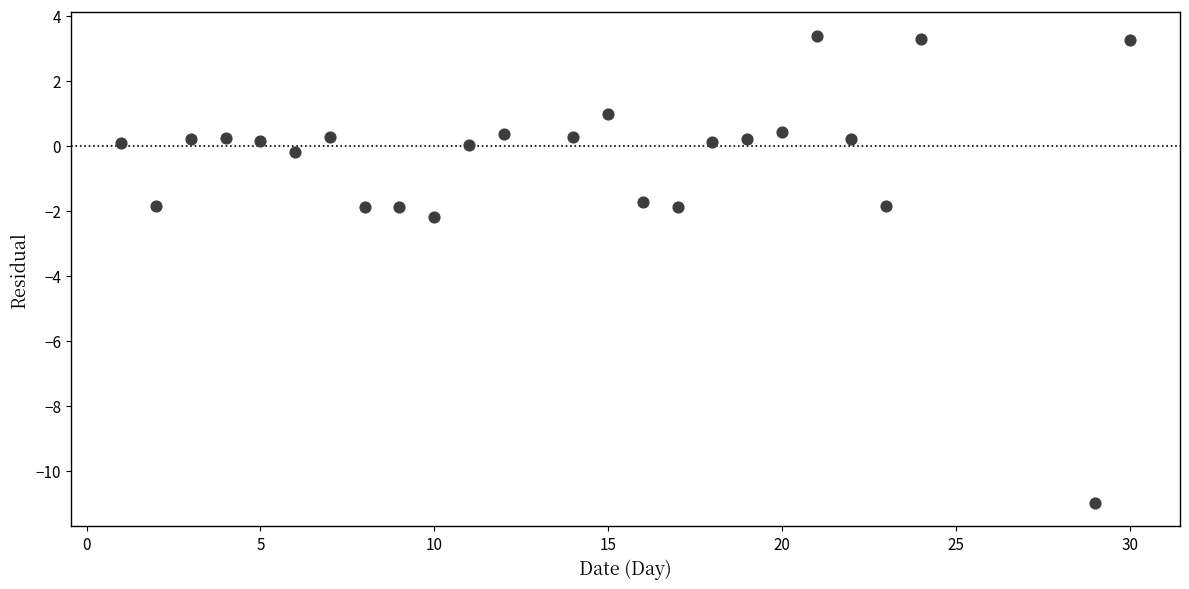

What is the range of X values (max minus min)?

29.0